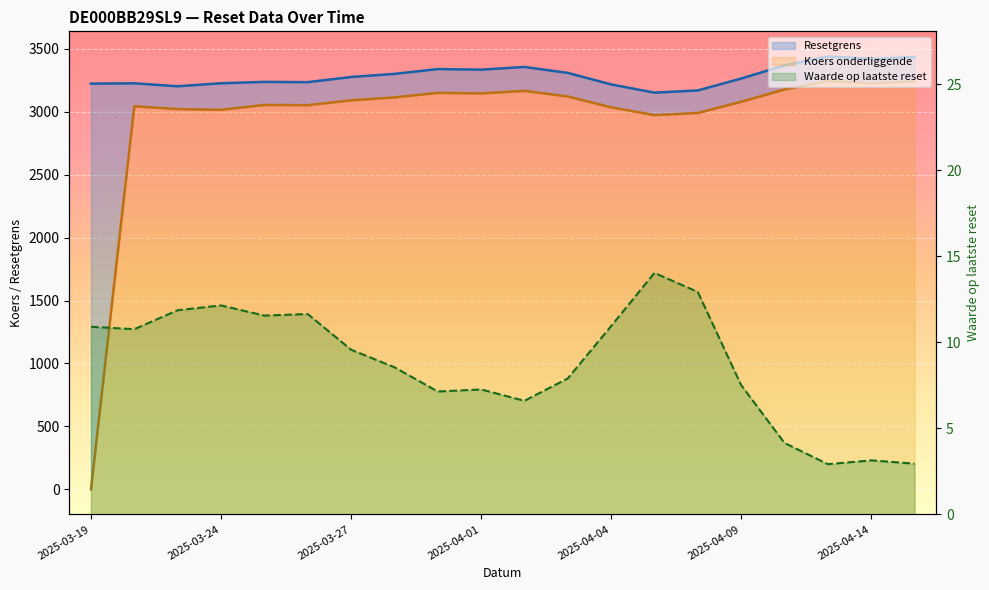

Reading right to left, transcribe all the data shown in this chart.

Resetgrens: 3434.8	3419.9	3439.3	3368.2	3264.2	3169.6	3152.0	3217.5	3309.0	3356.2	3334.8	3339.3	3301.2	3276.4	3235.4	3237.6	3226.6	3202.7	3226.4	3223.7
Koers onderliggende: 3240.4	3226.3	3244.6	3177.5	3079.4	2990.2	2973.6	3035.4	3121.7	3166.2	3146.0	3150.3	3114.3	3090.9	3052.3	3054.3	3015.6	3021.4	3043.8	0.0
Waarde op laatste reset: 3.0	3.1	2.9	4.2	7.5	12.9	14.0	10.9	7.9	6.6	7.3	7.1	8.6	9.6	11.6	11.6	12.1	11.9	10.8	10.9